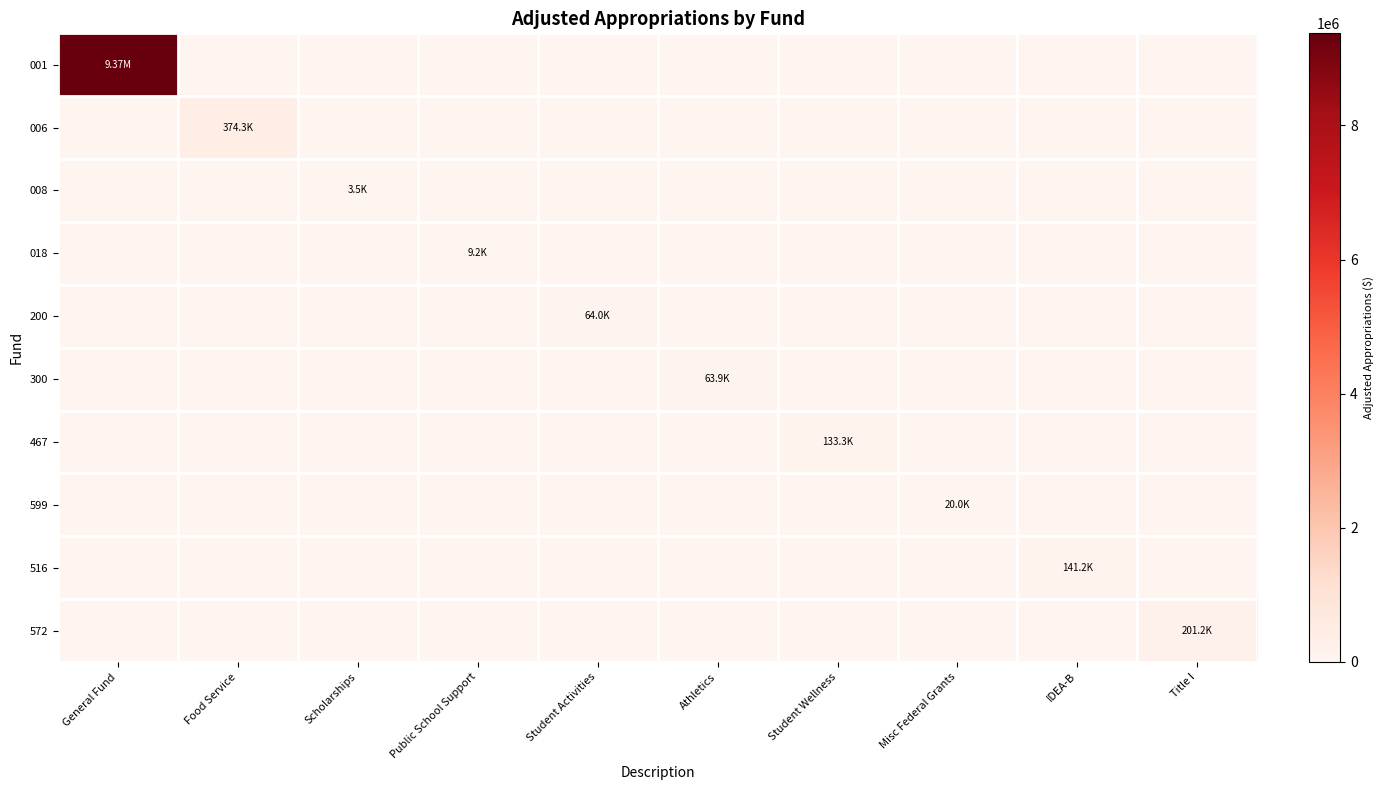

At how many categories does at least one series exceed 7285012?

1